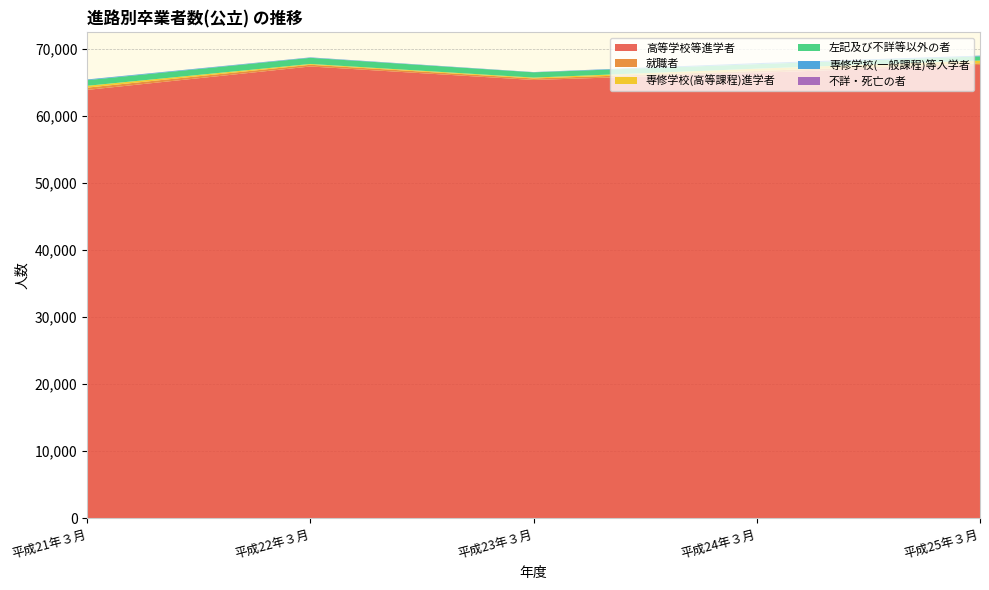

Reading left to right, list all the values displayed in this chart.

高等学校等進学者: 63856	67346	65335	66399	67585
就職者: 342	257	230	282	243
専修学校(高等課程)進学者: 270	118	124	341	405
左記及び不詳等以外の者: 840	916	789	669	619
専修学校(一般課程)等入学者: 103	59	31	147	106
不詳・死亡の者: 2	10	5	8	6